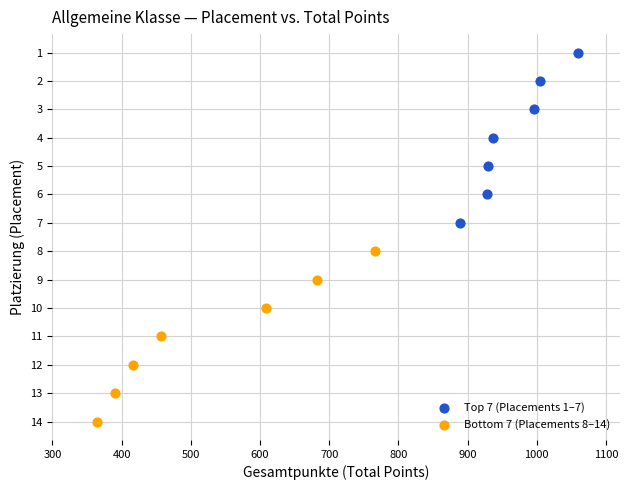

Which series reaches the maximum Y coordinate?

Bottom 7 (Placements 8–14)